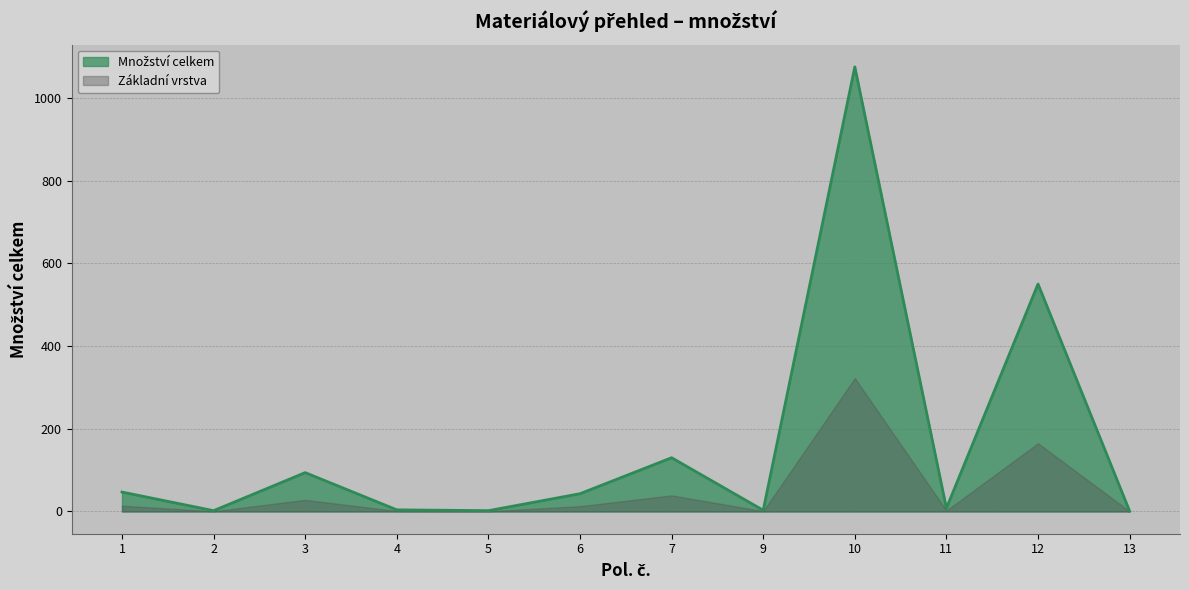

Which has a higher value, 10 or 11?

10